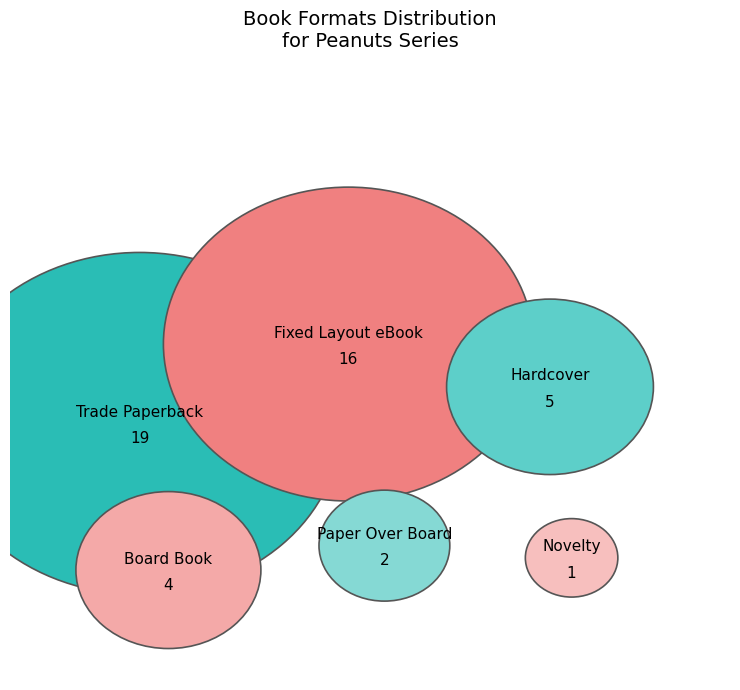

To the nearest percent, what is the combined percentage of Hardcover and Paper Over Board?

15%